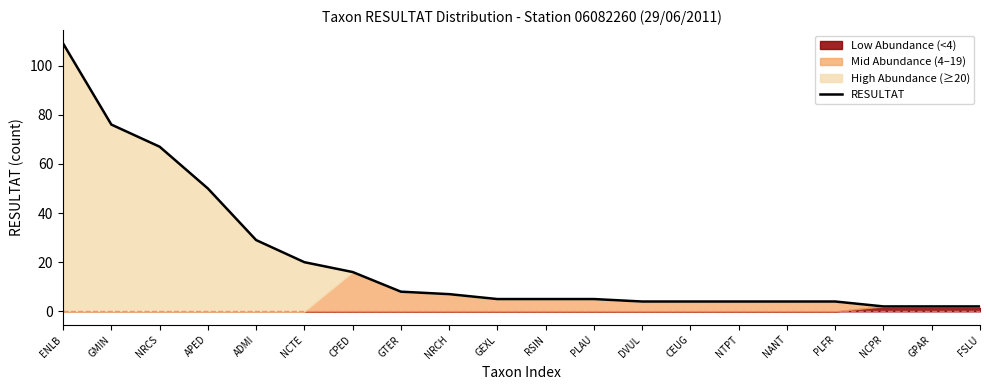

Where is the data nearest to the value 55?

APED